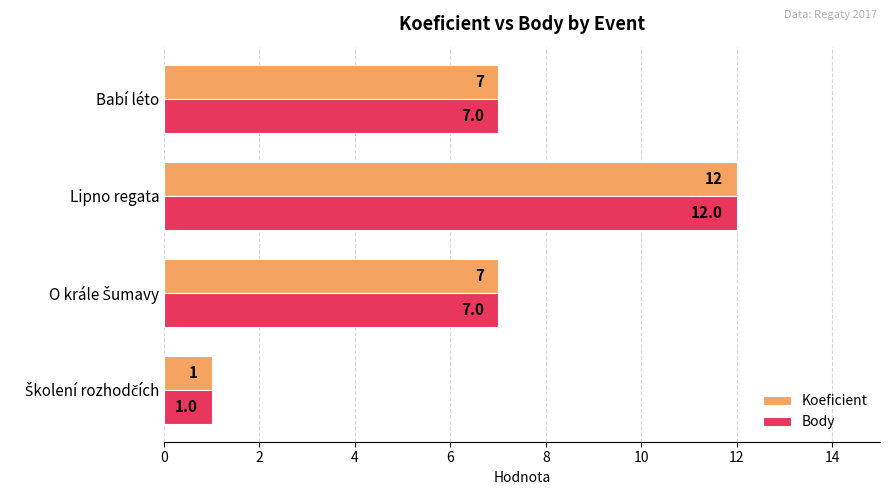

What is the maximum value shown in the chart?

12